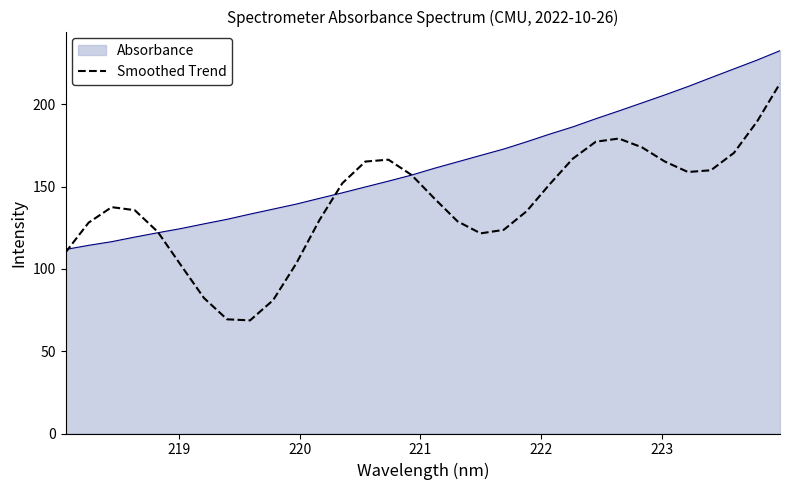

What is the smallest value displayed?

68.7